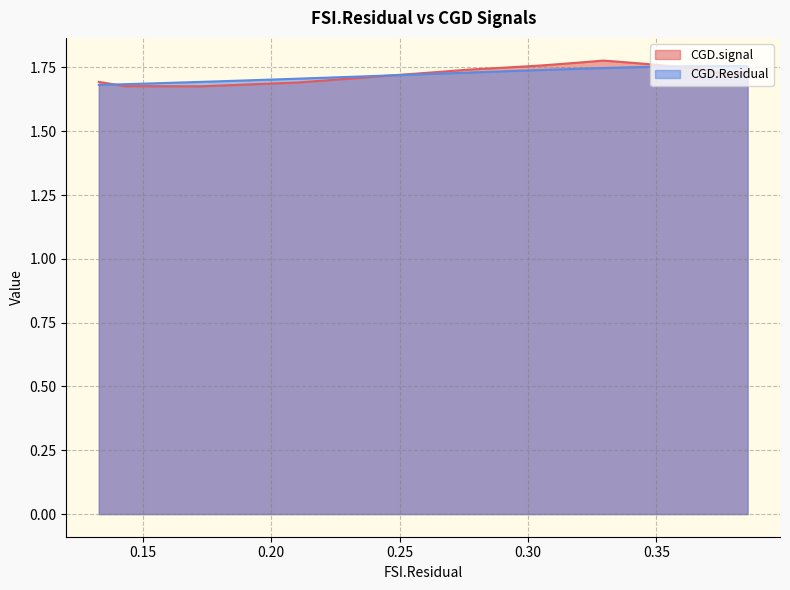

What is the value of the CGD.Residual point at the 20th from the left?

1.7